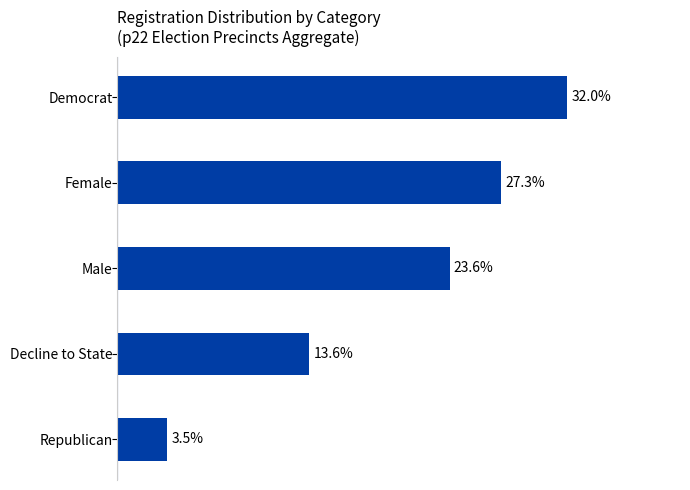

List the labels in order of value, largest first.

Democrat, Female, Male, Decline to State, Republican